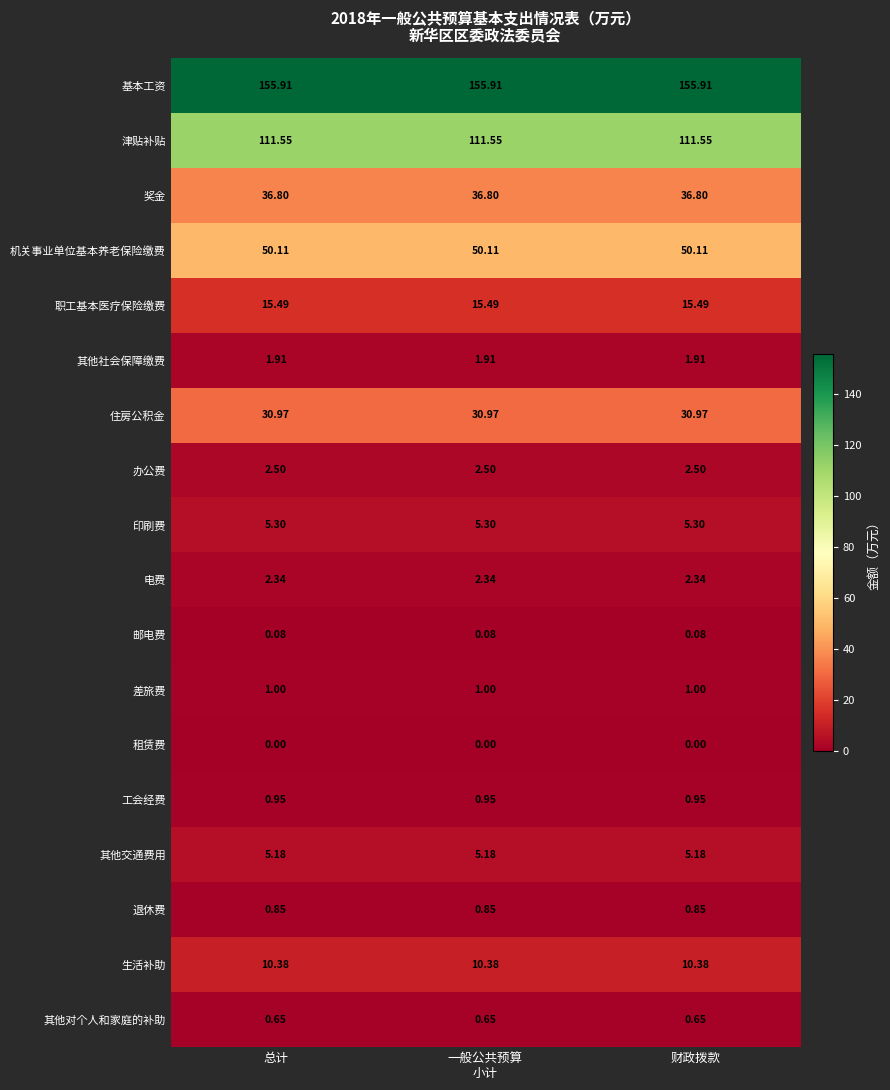

Which series has the largest total across all categories?

基本工资